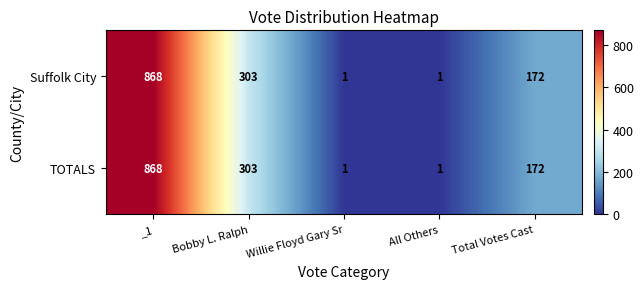

What is the sum of all TOTALS values?

1345